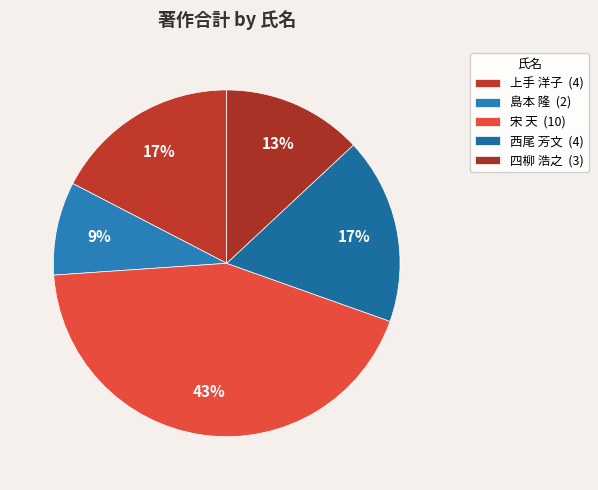

To the nearest percent, what percentage of the pie is 宋 天?

43%